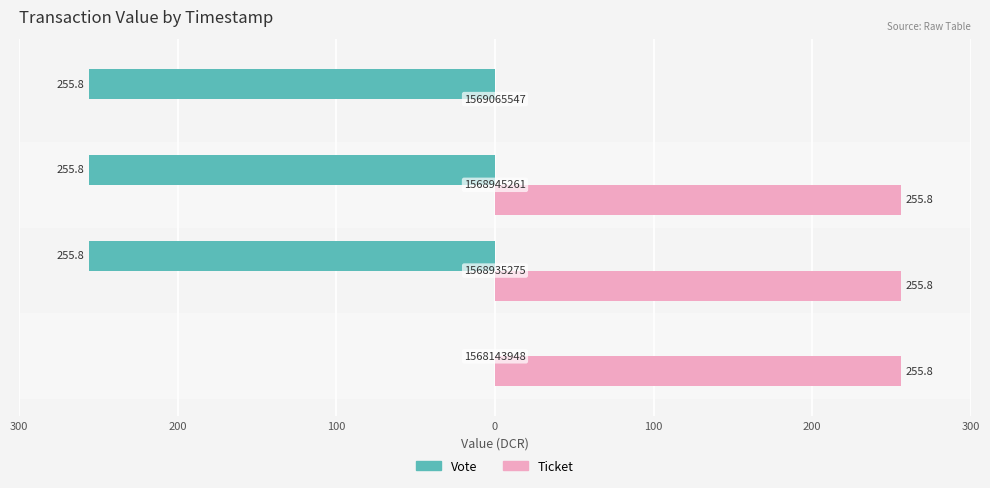

What are all the series names shown in the legend?

Vote, Ticket